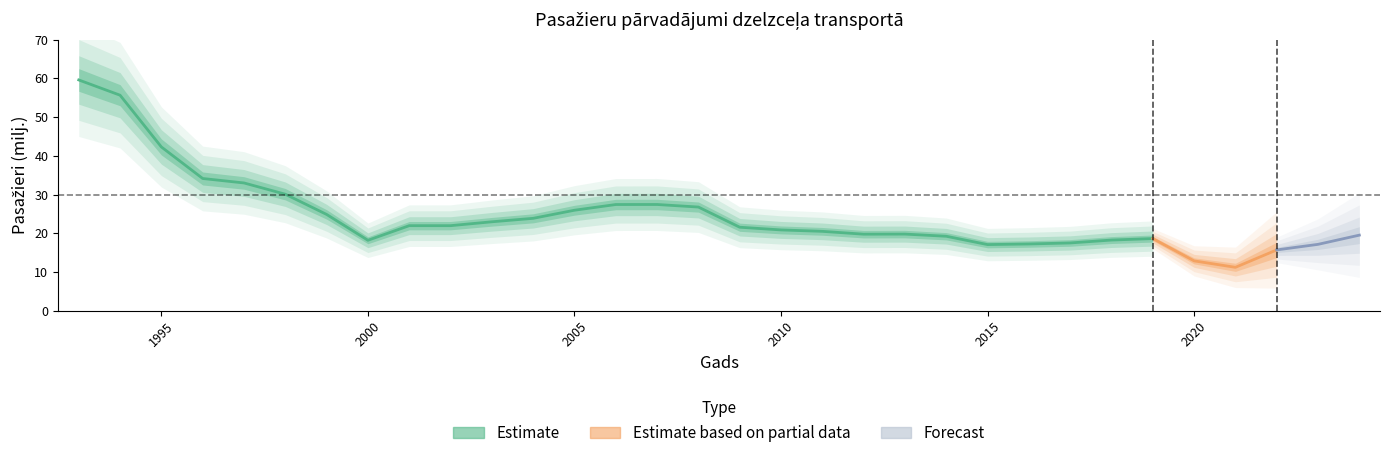

True or false: the data has more than 2 interior local peaks.

True